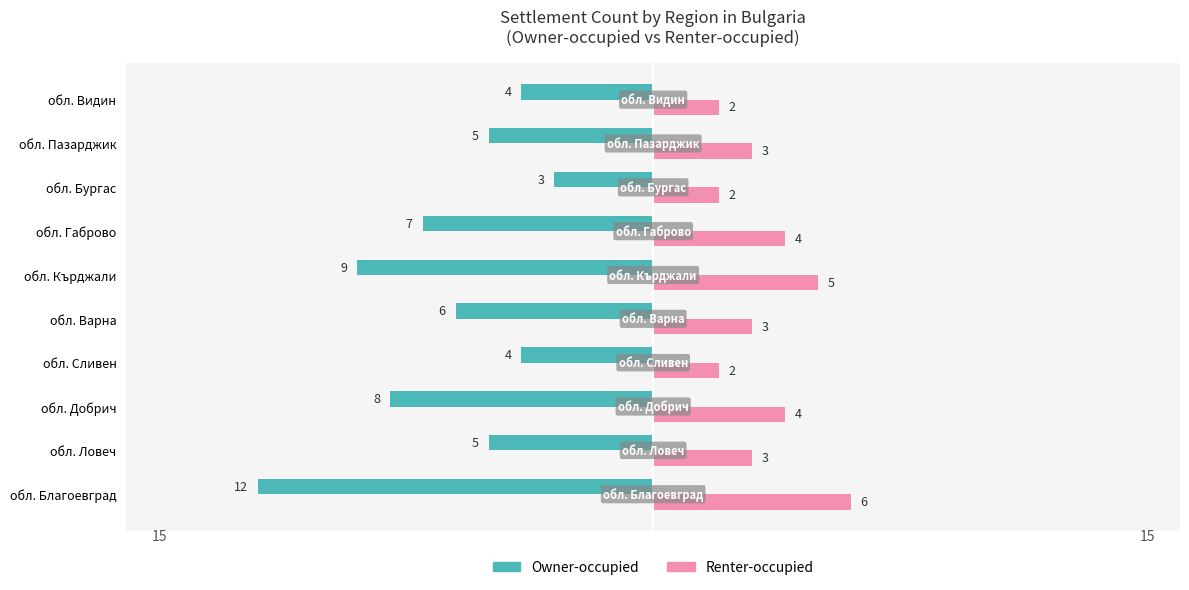

What is the difference between the second highest and minimum values in the Owner-occupied series?

8